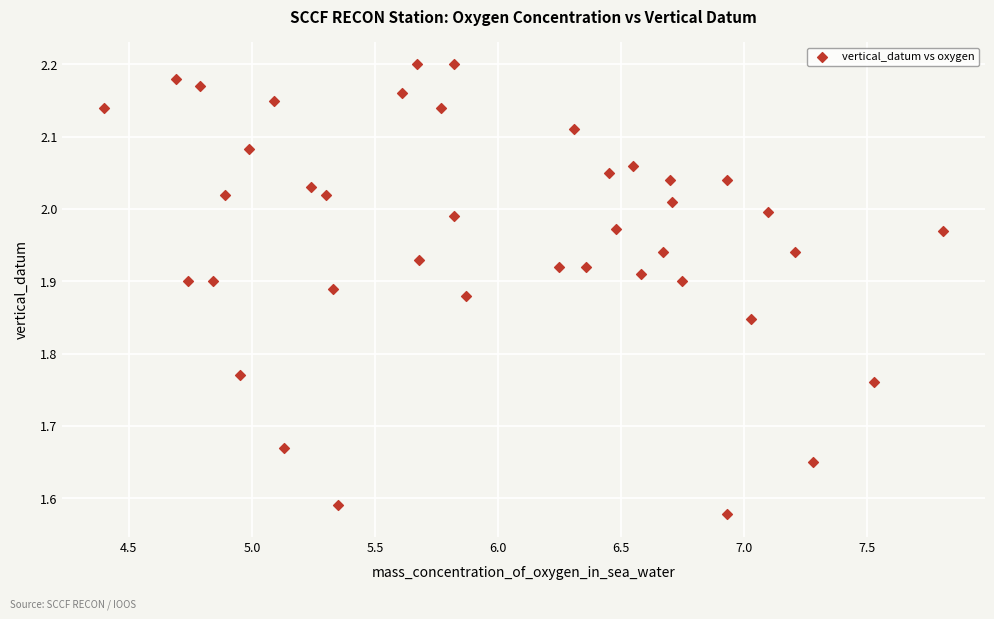

What is the range of Y values (max minus min)?

0.6